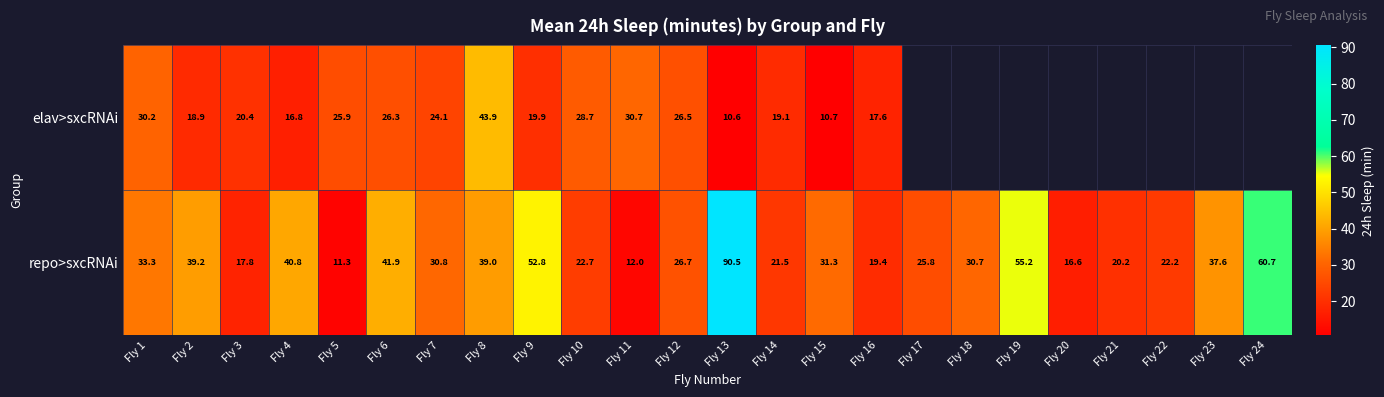

Which series changed the most between Fly 1 and Fly 13?

repo>sxcRNAi